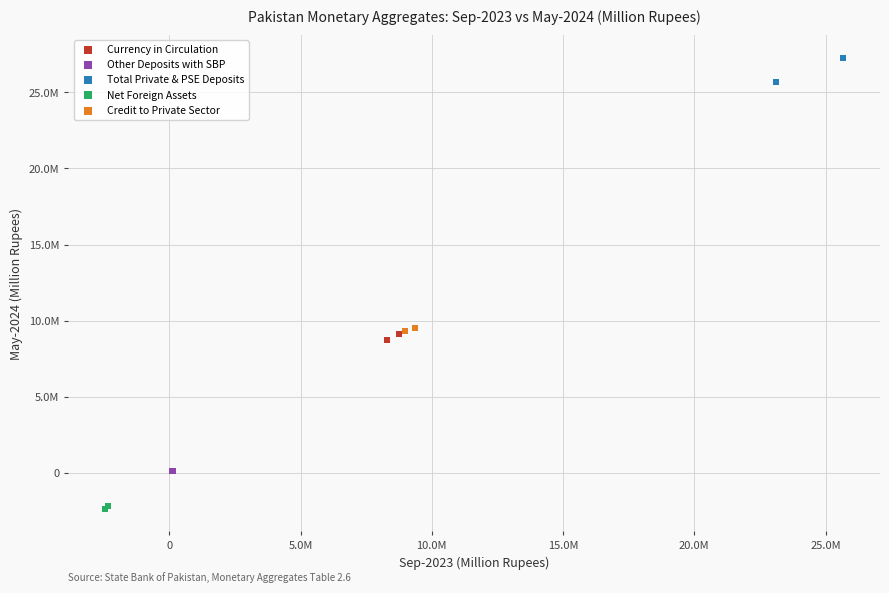

What are all the series names shown in the legend?

Currency in Circulation, Other Deposits with SBP, Total Private & PSE Deposits, Net Foreign Assets, Credit to Private Sector